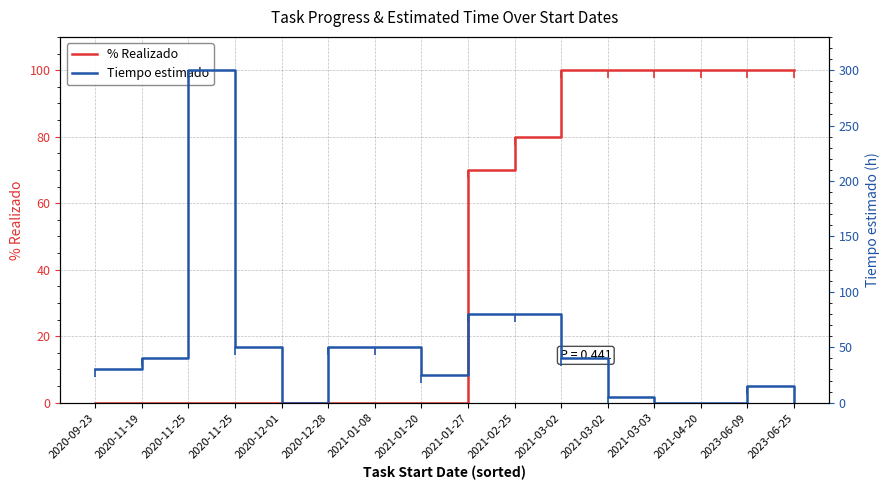

Where is % Realizado nearest to the value 50?

2021-01-27